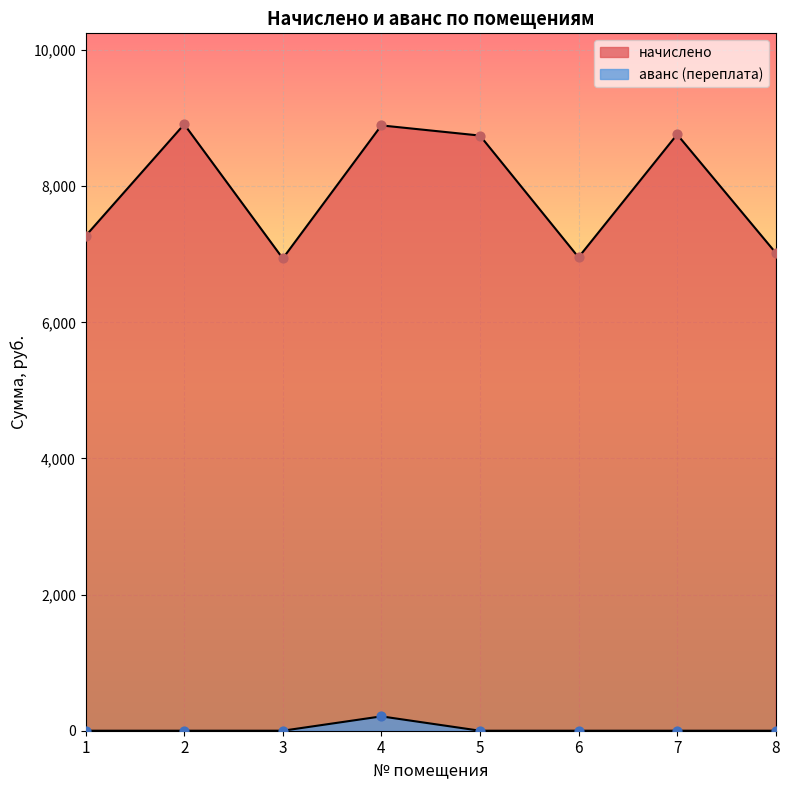

At which category is the sum across all series the highest?

4